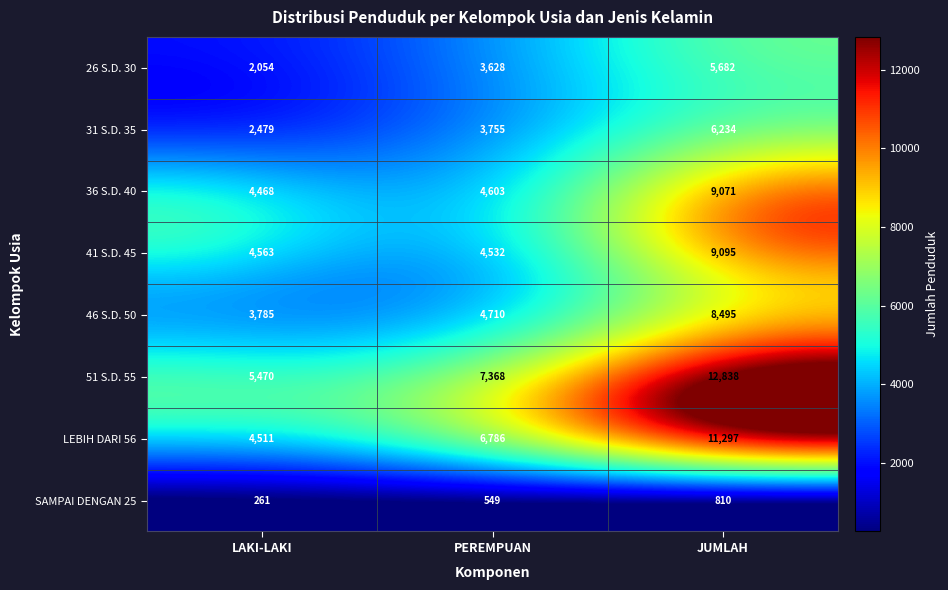

Where is 51 S.D. 55 nearest to the value 9154?

PEREMPUAN